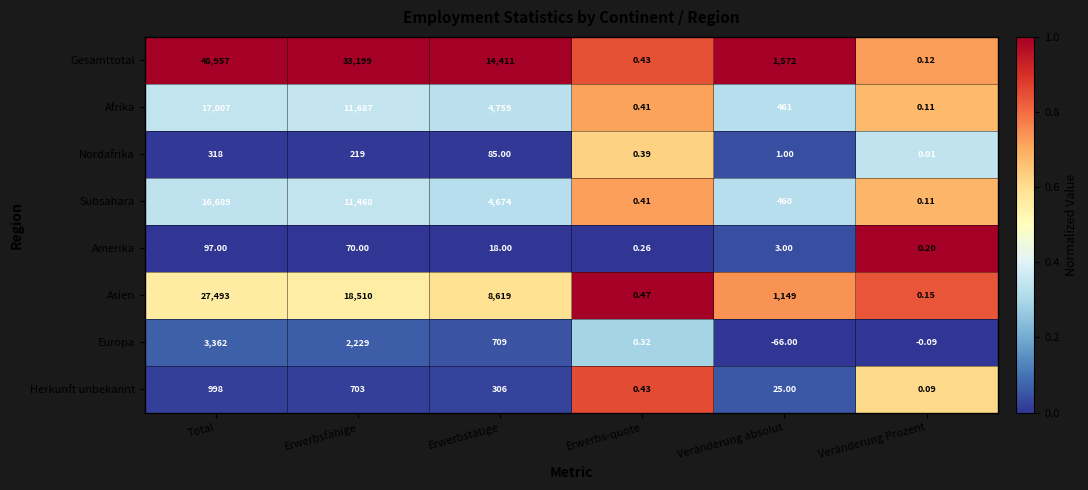

Where does the Gesamttotal series first go above 14411?

Total